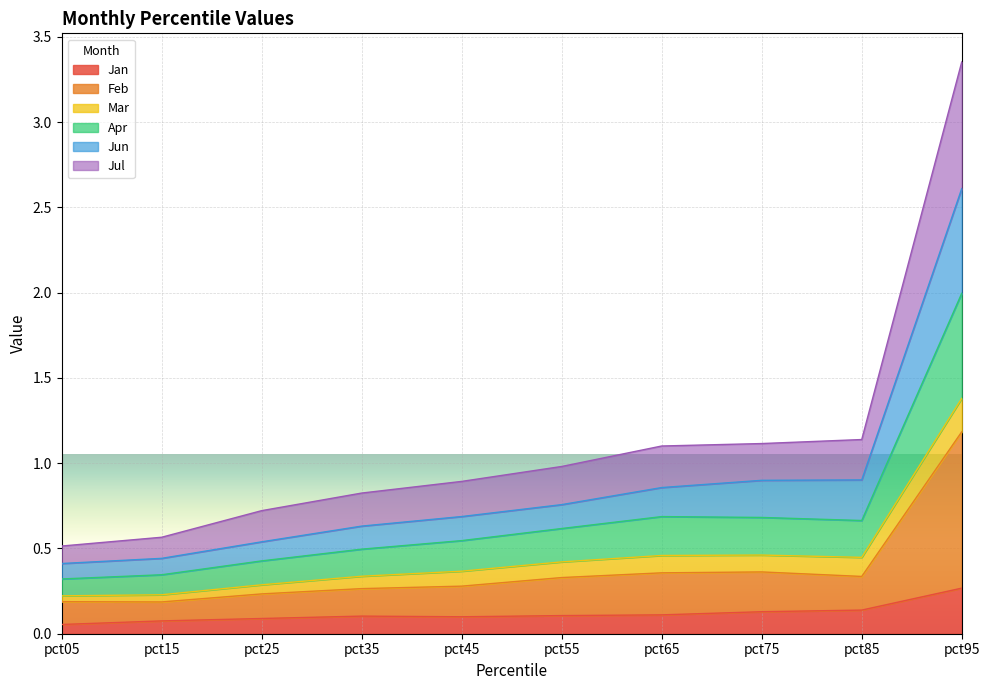

Read the Feb value at pct95.

1.2